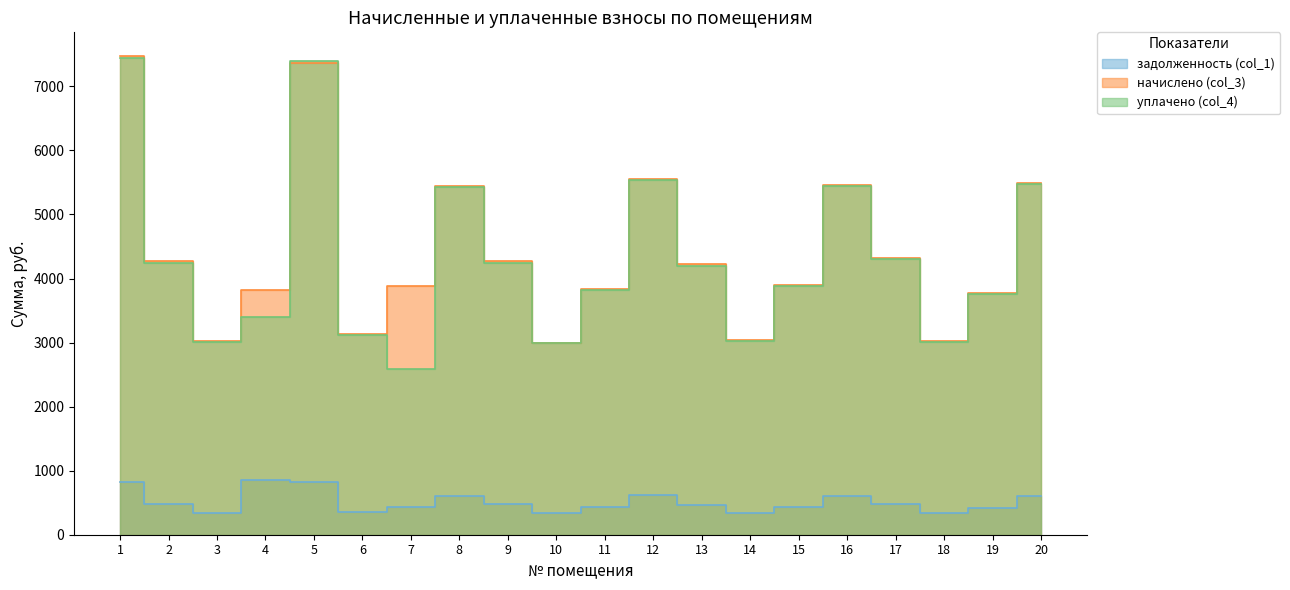

Where is the first local maximum for уплачено (col_4)?

5